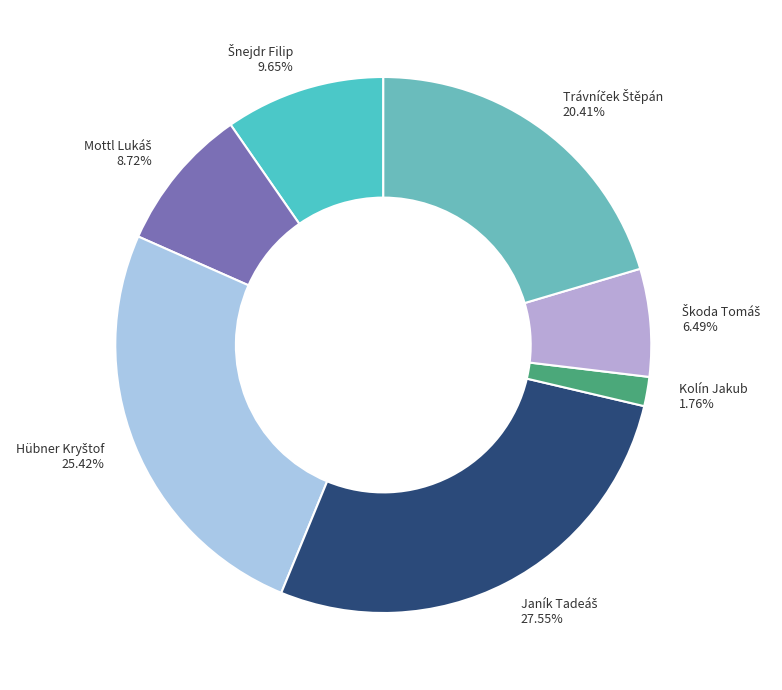

What percentage is the Kolín Jakub slice, to the nearest percent?

2%